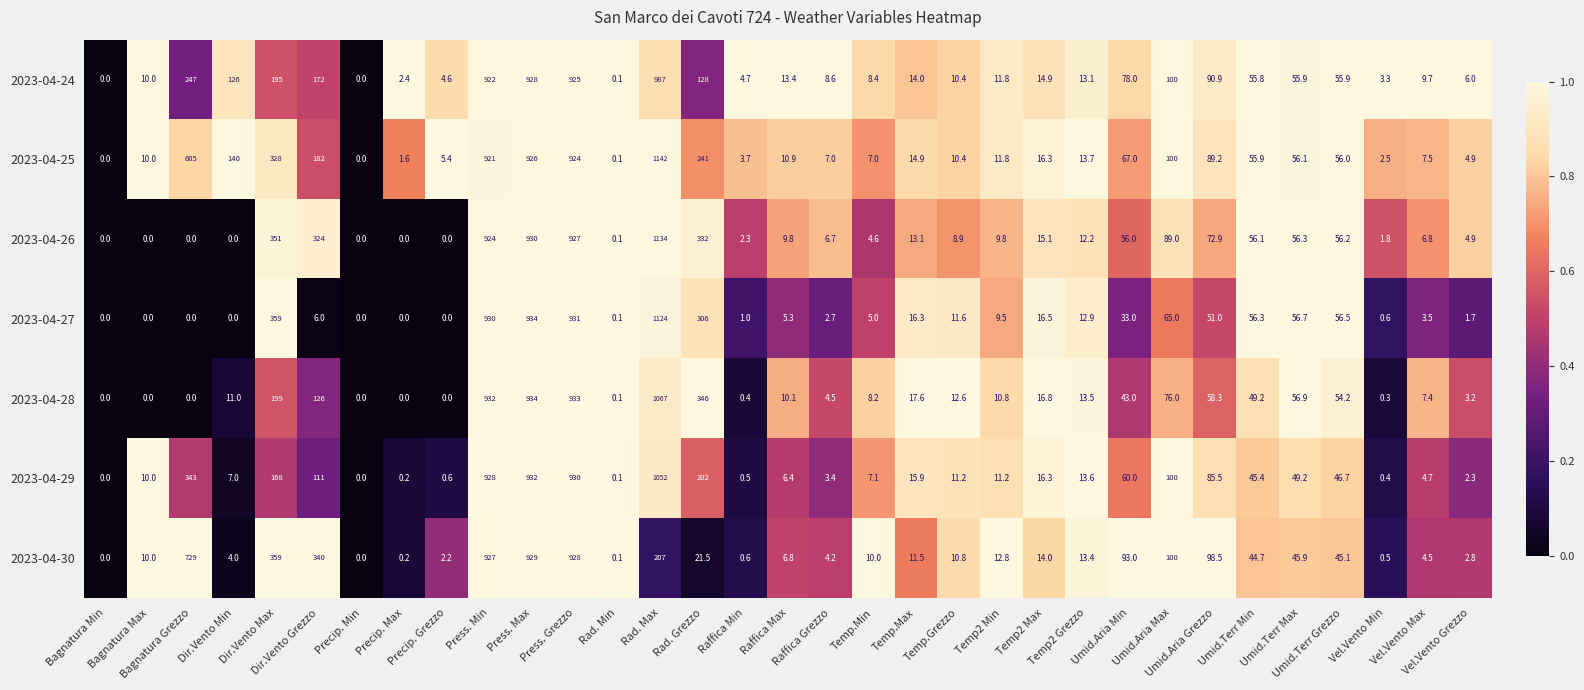

What is the maximum value for 2023-04-30?

929.0